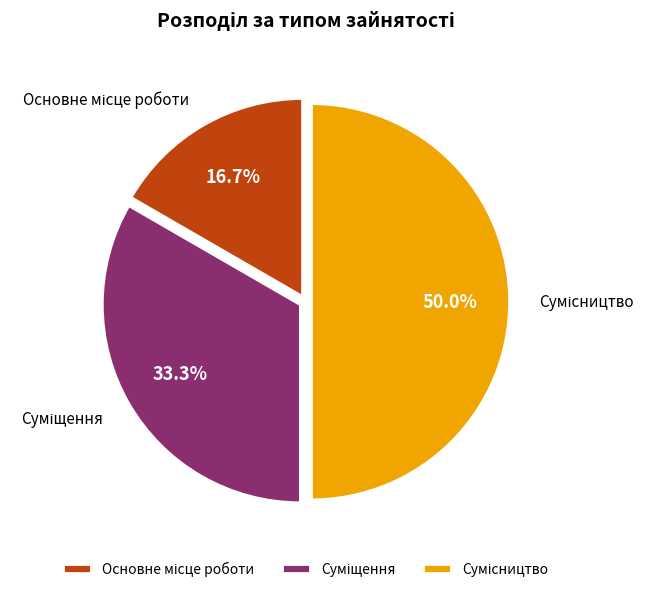

Count the number of slices in the pie.

3